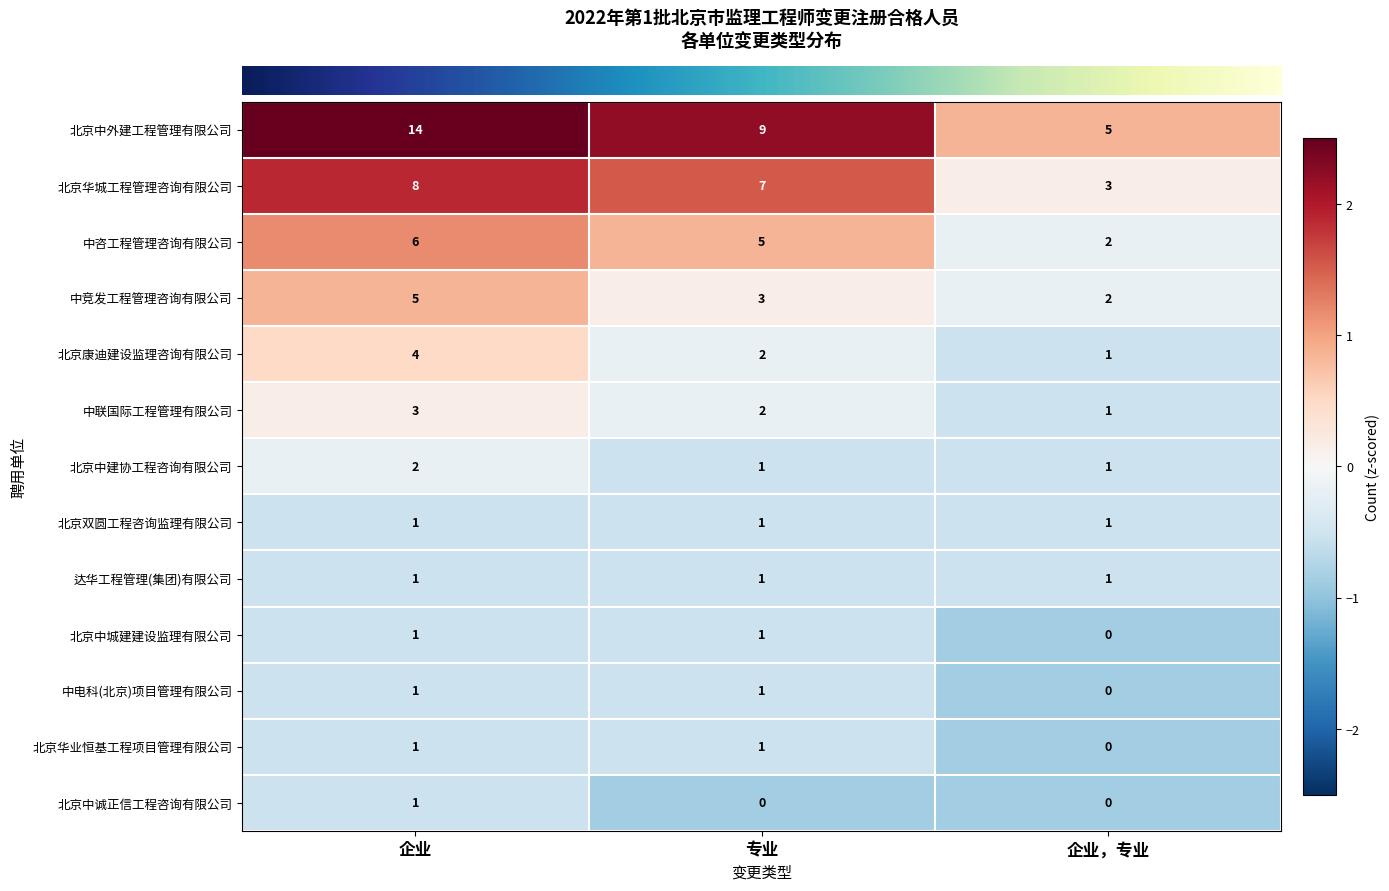

What is the minimum value shown in the chart?

0